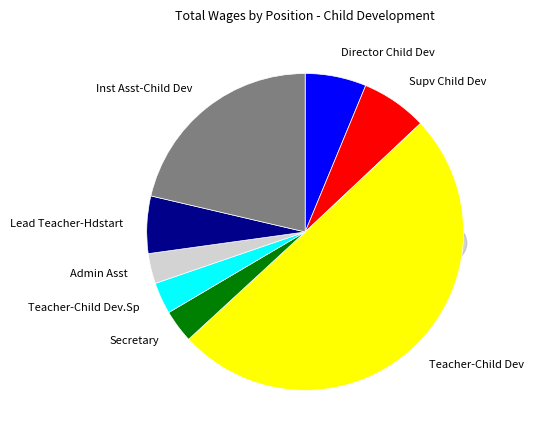

To the nearest percent, what percentage of the pie is Director Child Dev?

6%